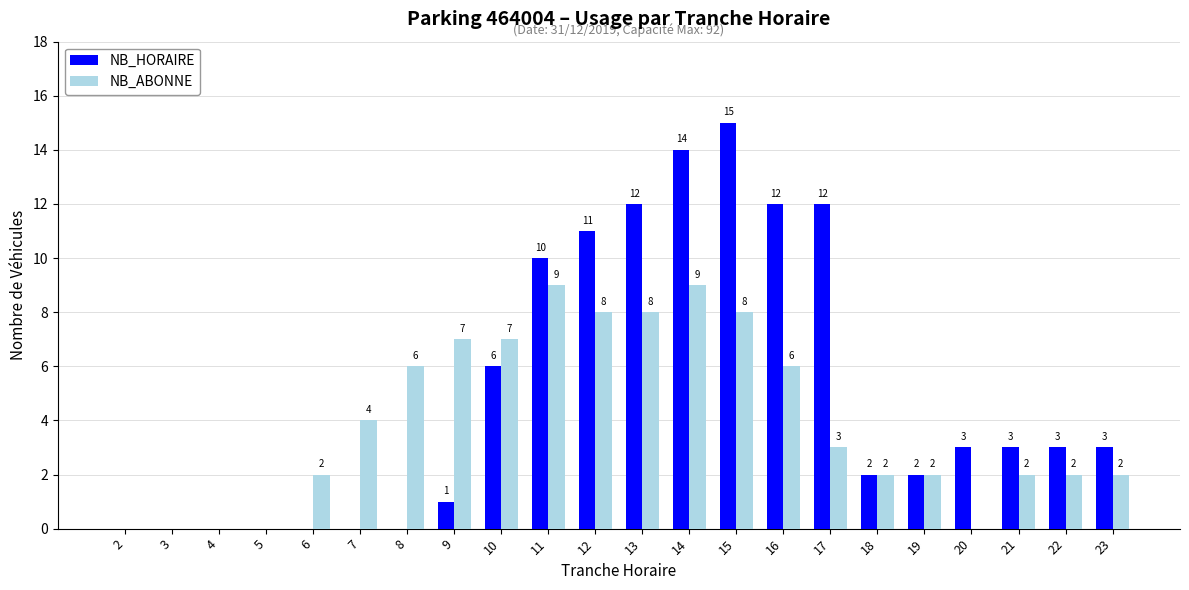

Count the NB_ABONNE values in the range 2 to 7.

12